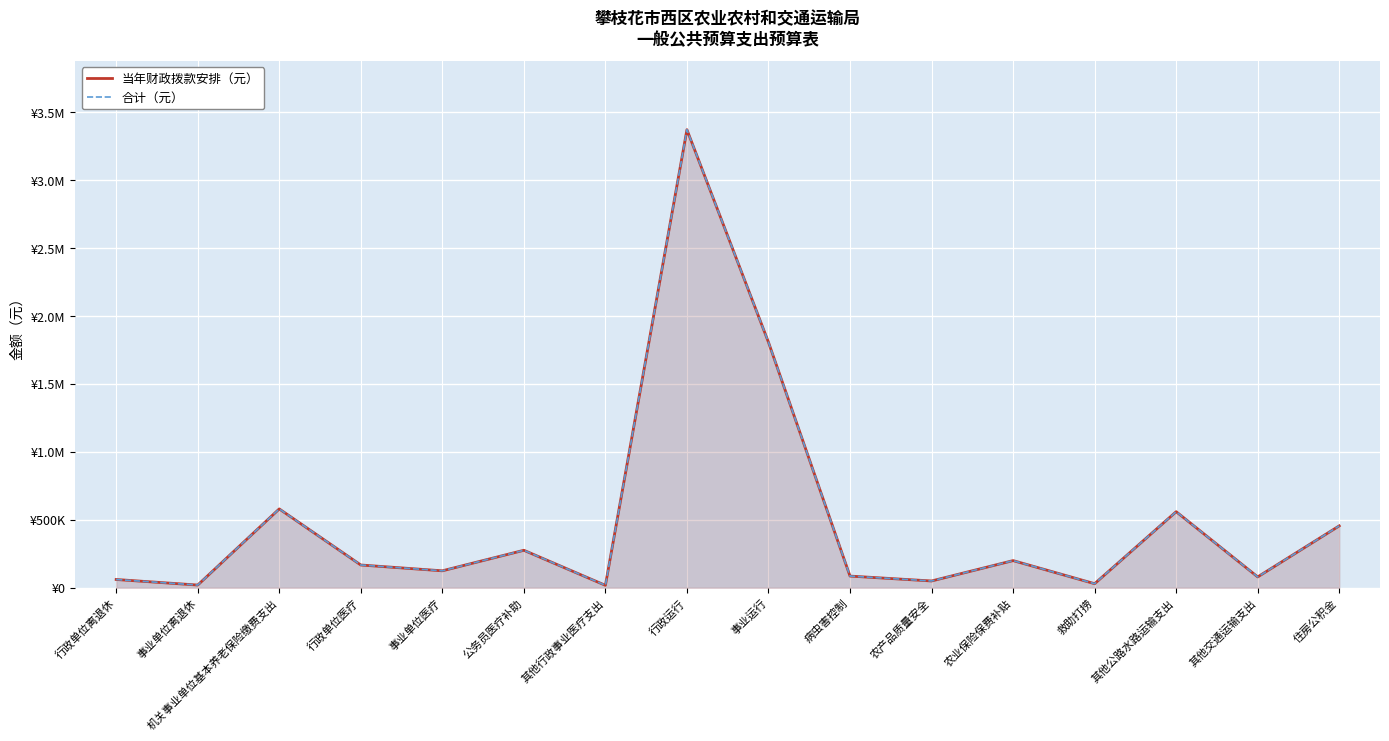

Which series changed the most between 行政单位医疗 and 其他公路水路运输支出?

当年财政拨款安排（元）